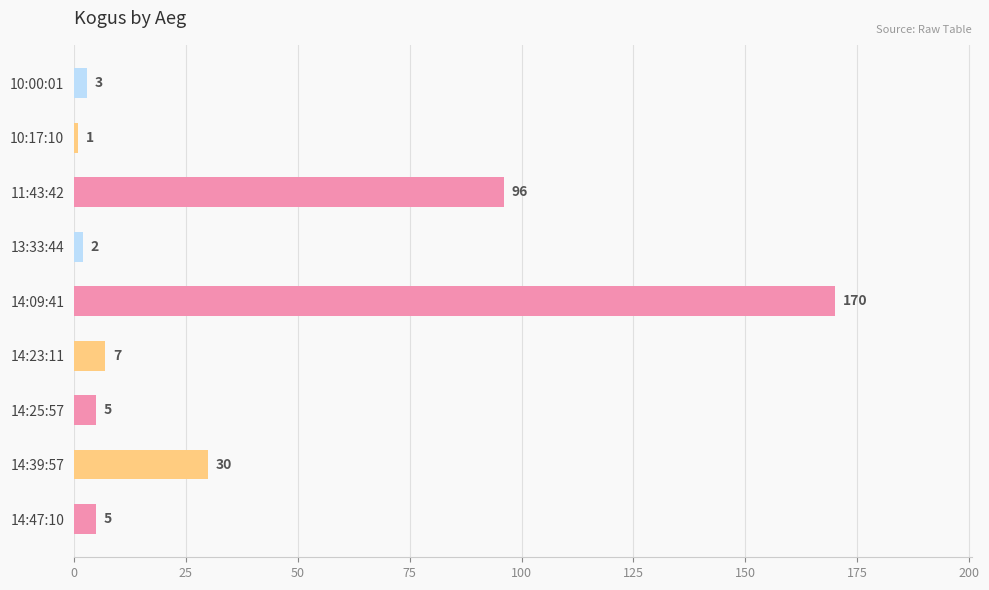

The chart shows a value of 53 at 14:09:41. True or false?

False